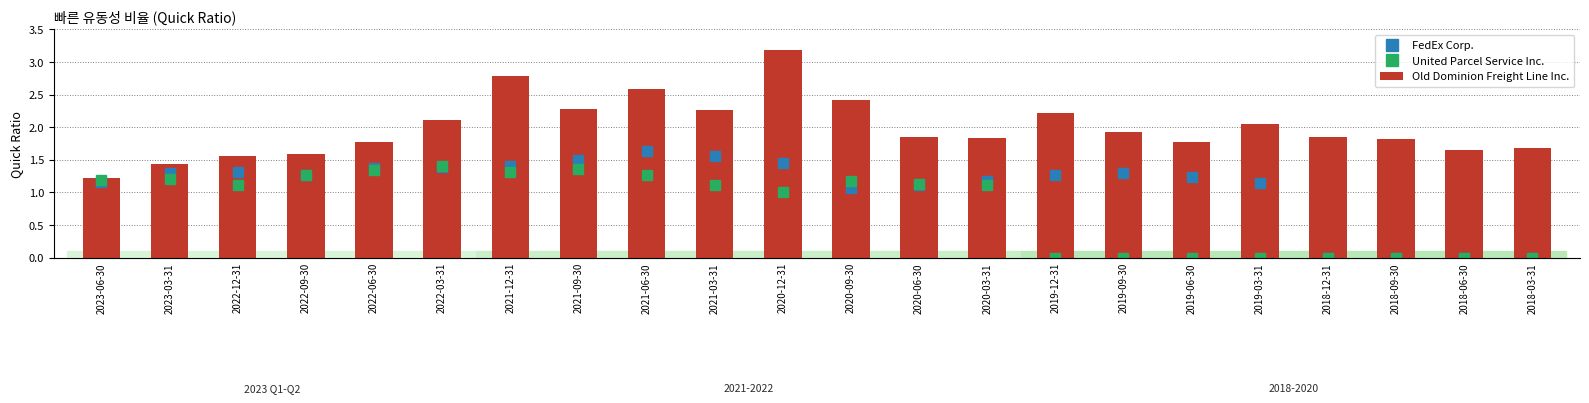

What is the label of the 17th bar from the left?

2019-06-30